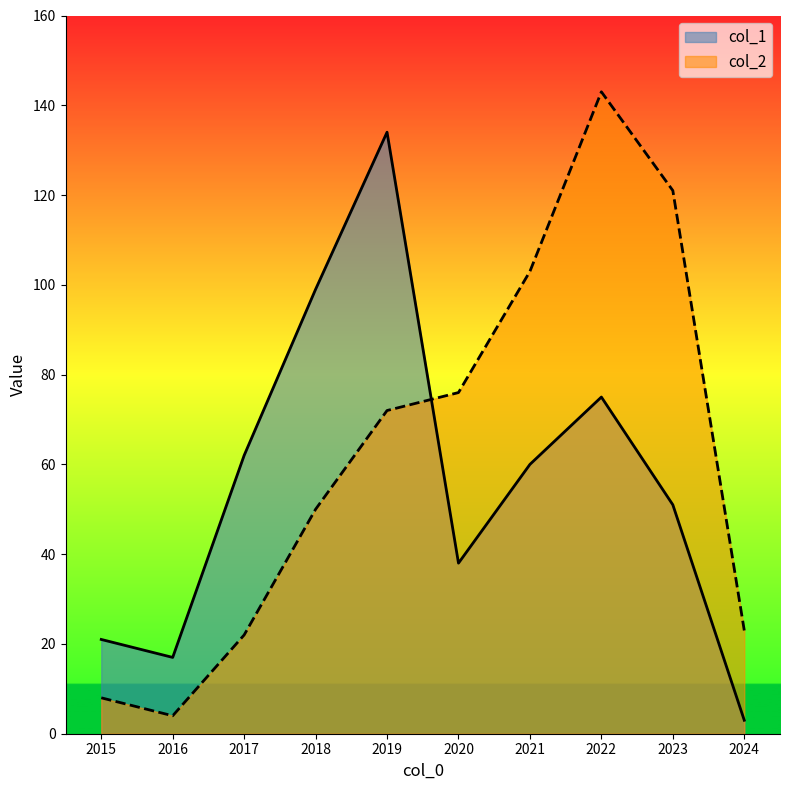

Which series has the largest range (max minus min)?

col_2